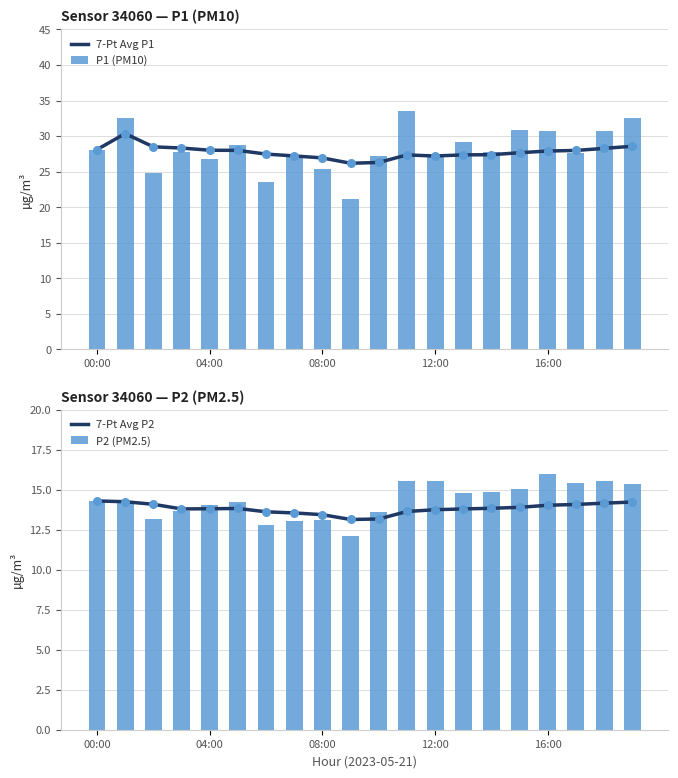

Which series has the largest total across all categories?

7-Pt Avg P1